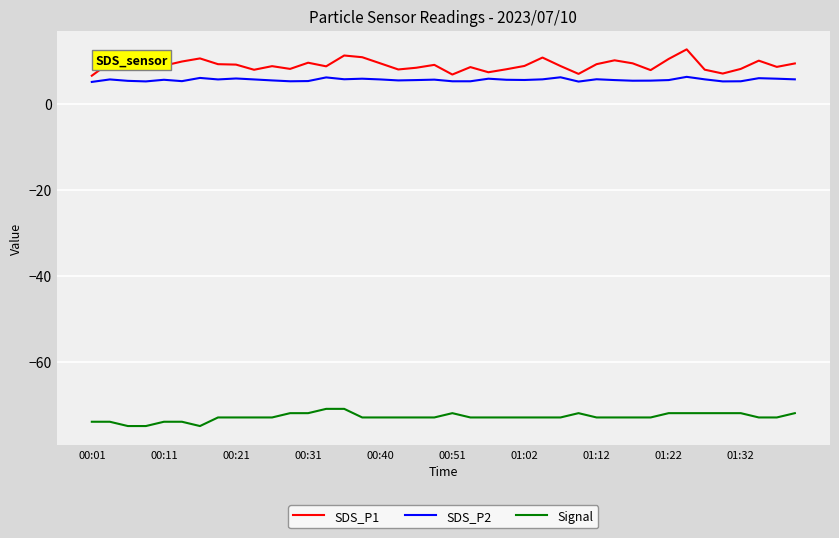

Which series has the largest total across all categories?

SDS_P1